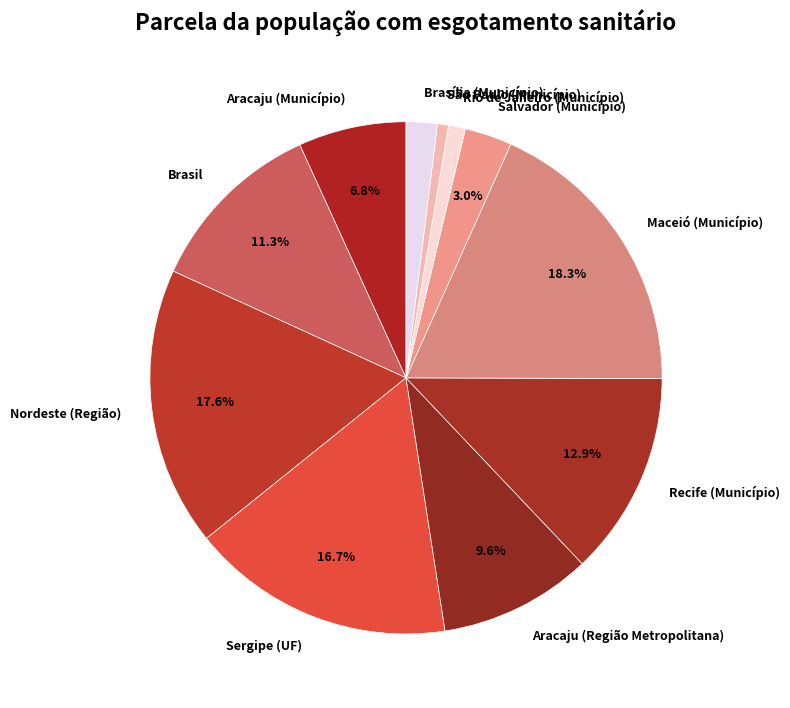

Does any single category account for the majority?

No